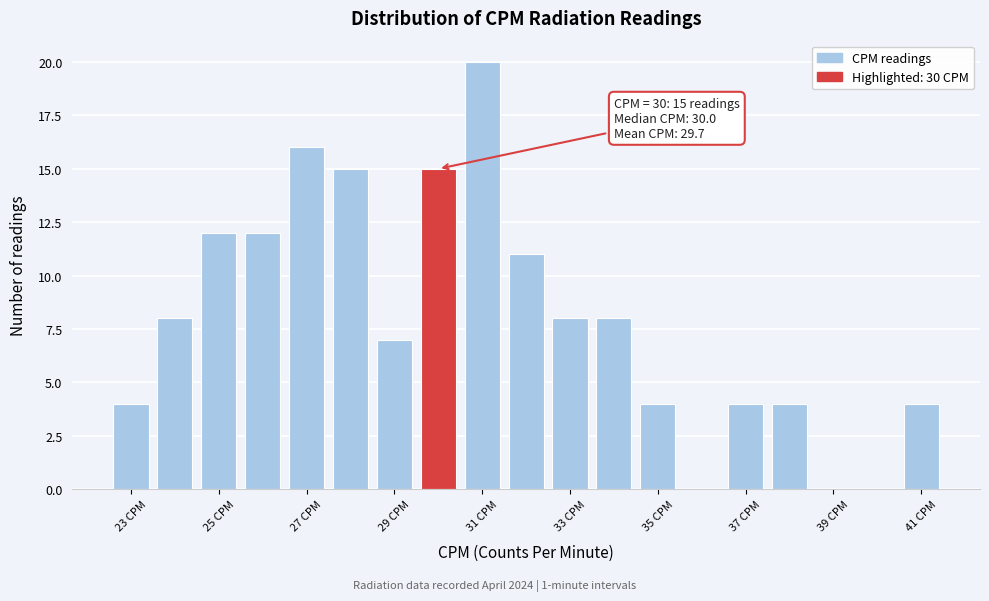

Which range on the x-axis has the tallest bar?

30.5 to 31.5